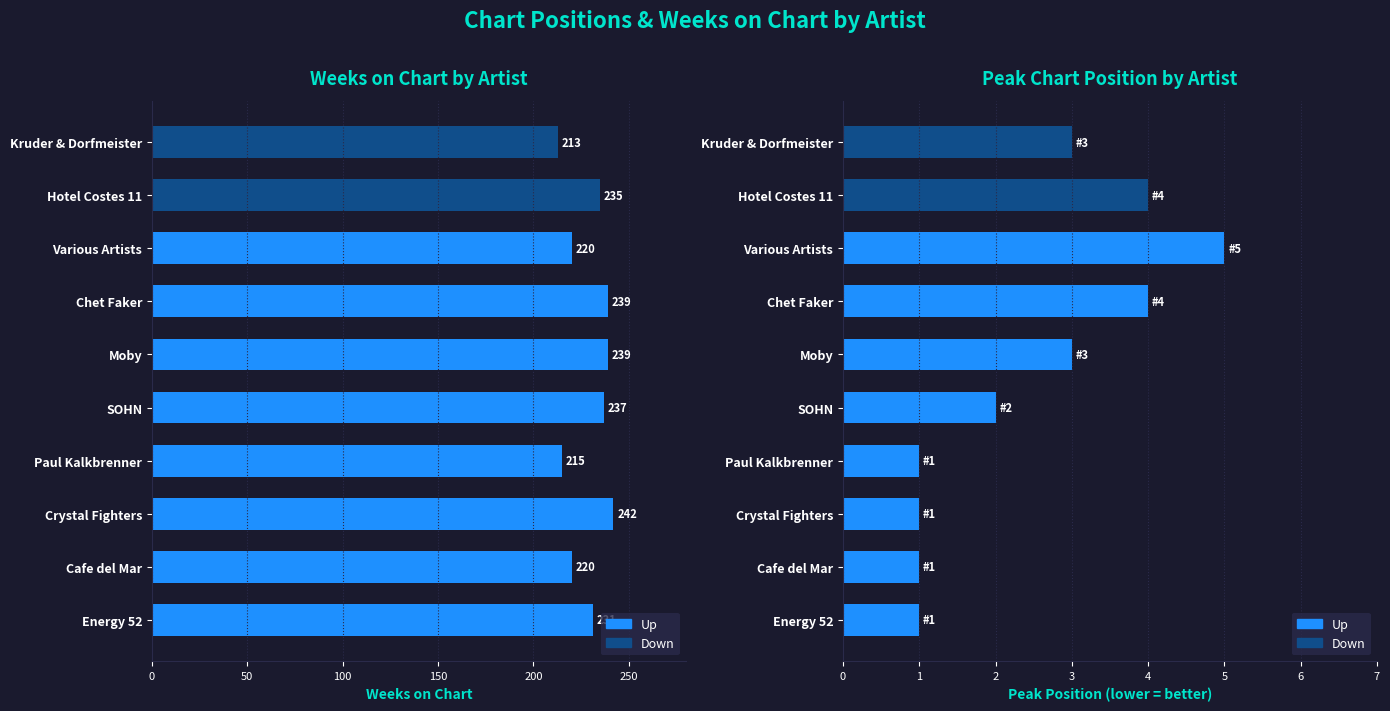

Between Energy 52 and Hotel Costes 11, which is larger?

Hotel Costes 11